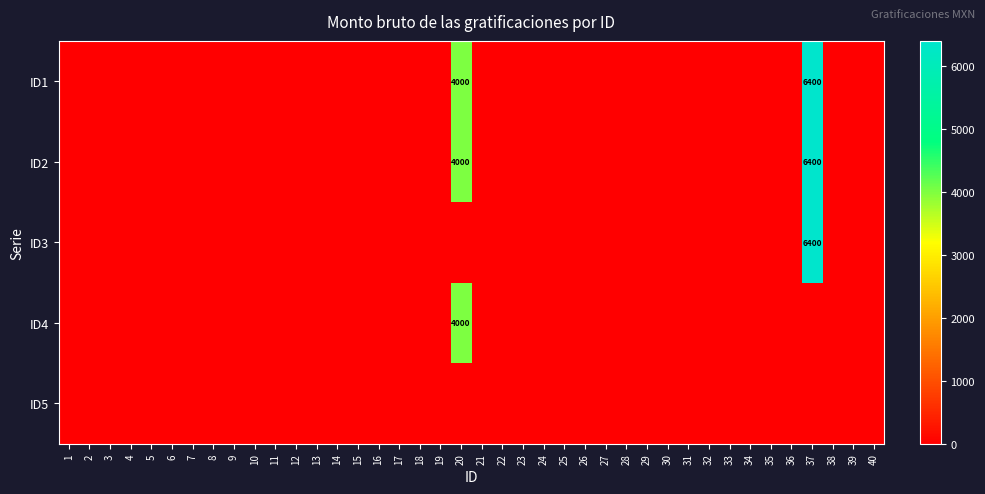

The ID1 series shows 2615 at 20. True or false?

False